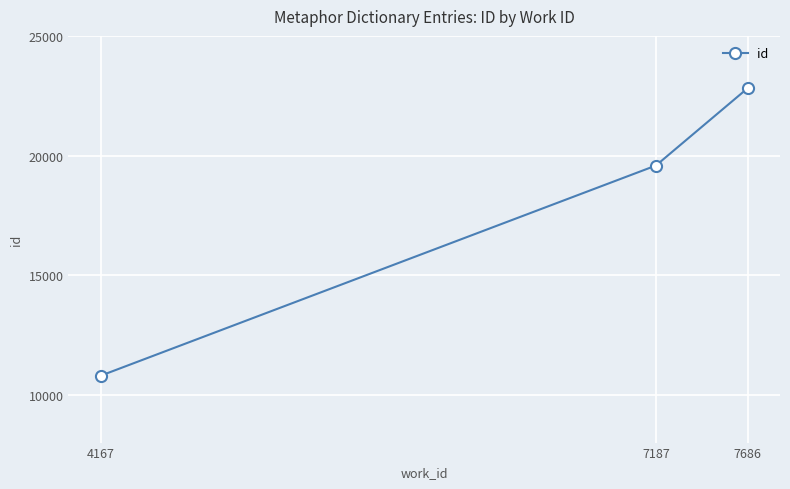

What is the value of the 2nd point from the left?

19581